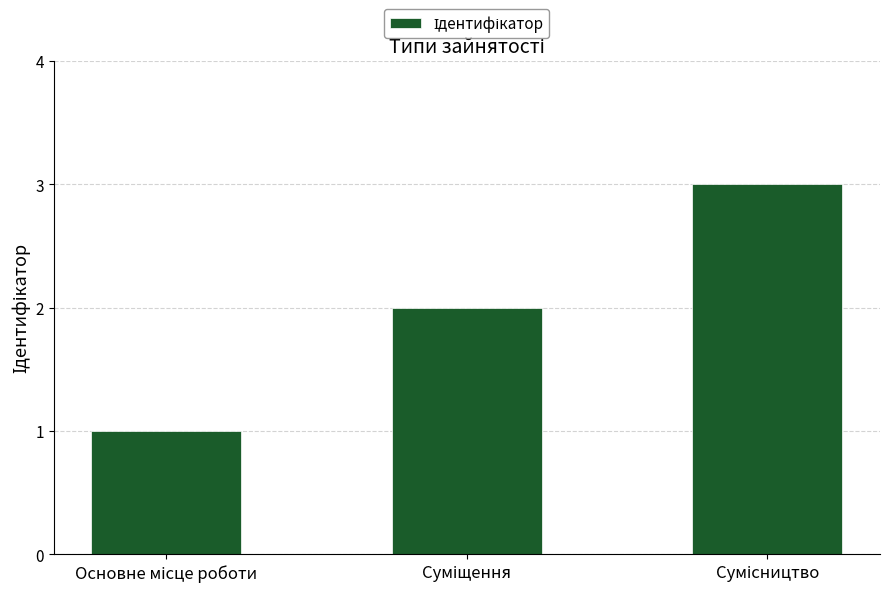

What is the sum of all values?

6